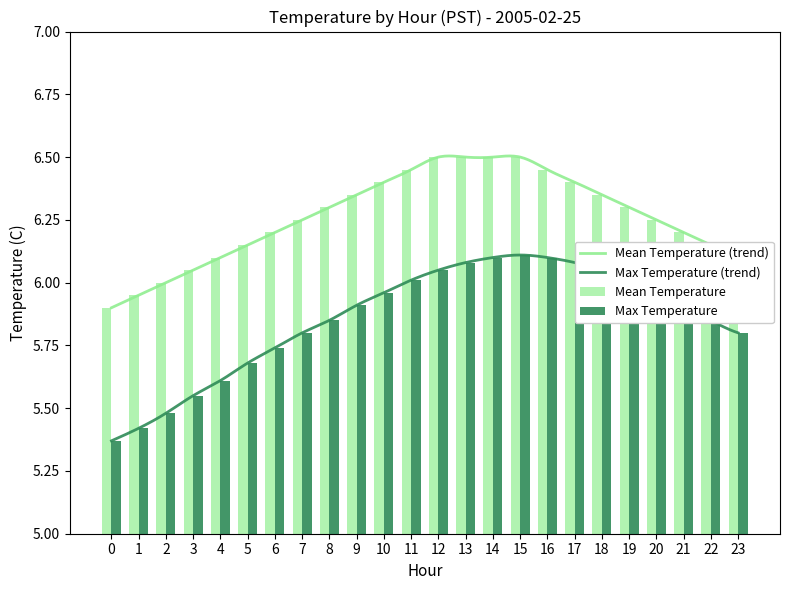

Rank the series at 6 from highest to lowest value.

Max Temperature, Mean Temperature